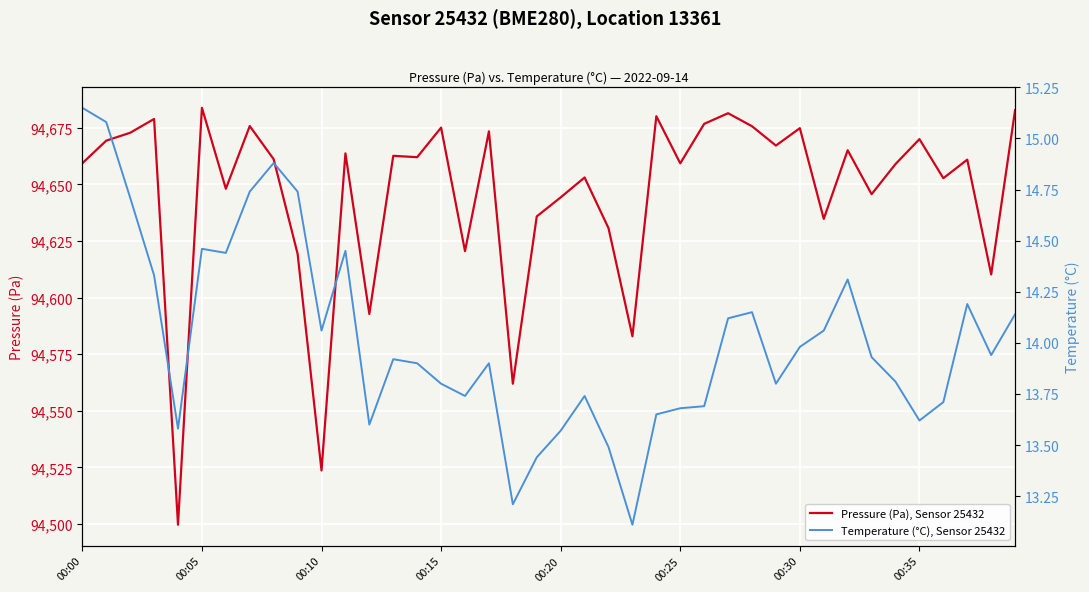

Which has a higher value, 16 or 26?

26